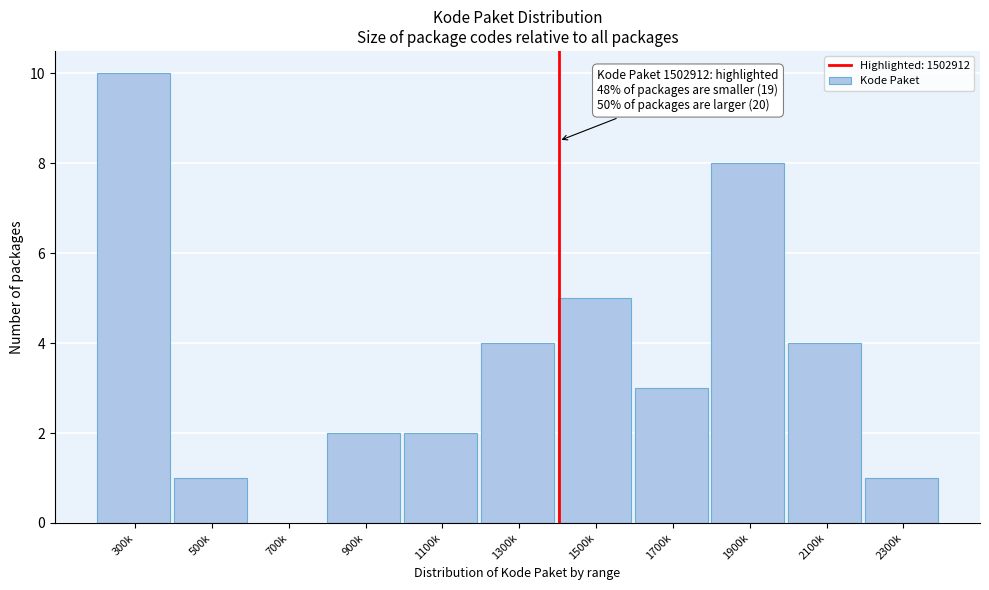

Reading left to right, what are all the values shown in this chart?

300k=10	500k=1	700k=0	900k=2	1100k=2	1300k=4	1500k=5	1700k=3	1900k=8	2100k=4	2300k=1